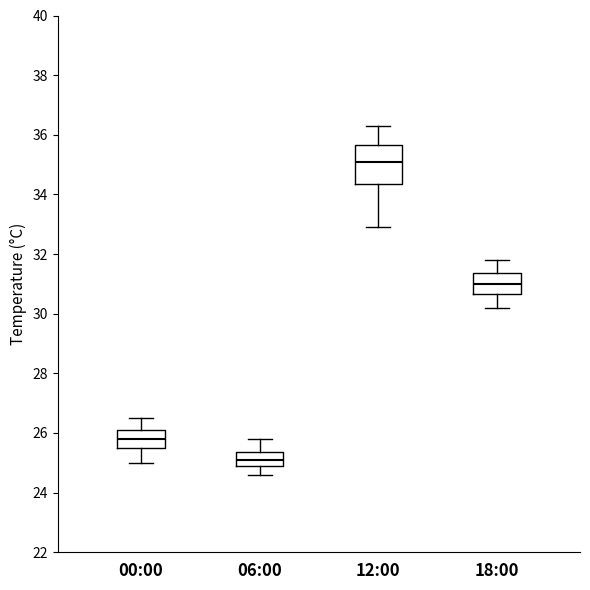

Which box's median line is the highest?

12:00